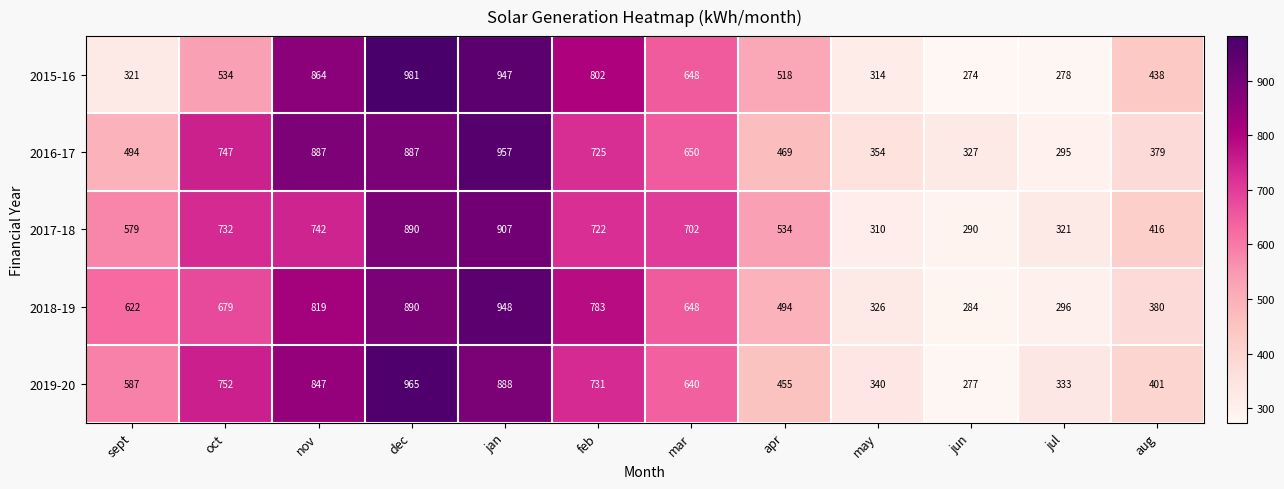

What is the greatest value displayed?

981